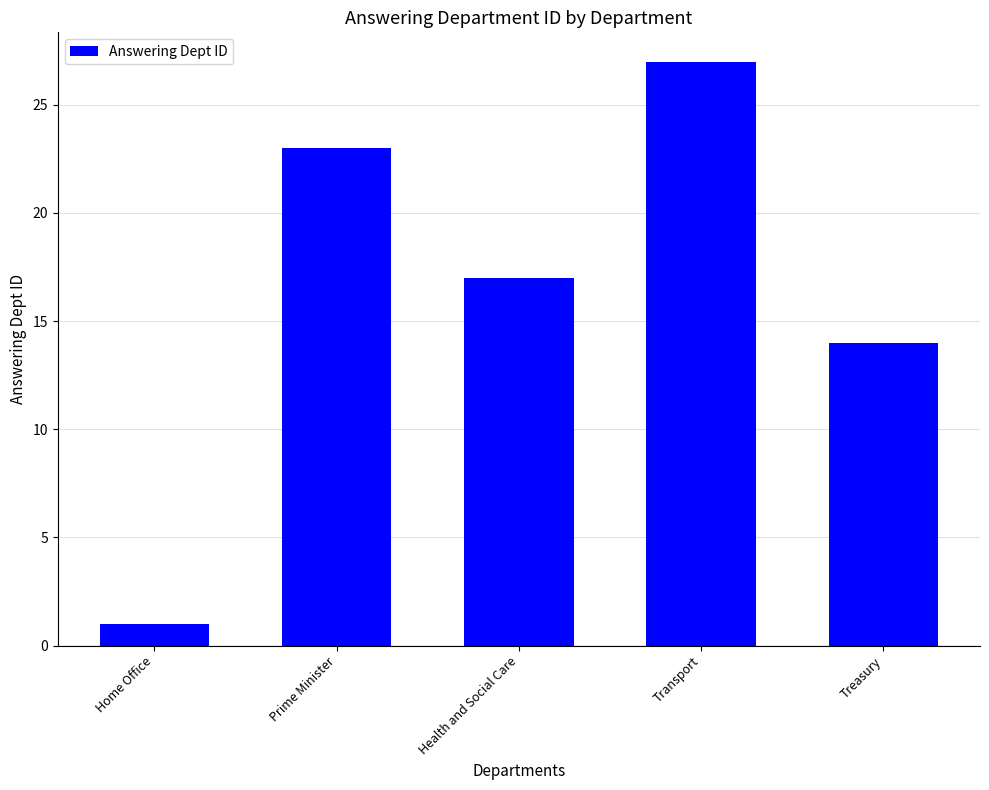

What is the change in value from Home Office to Treasury?

+13